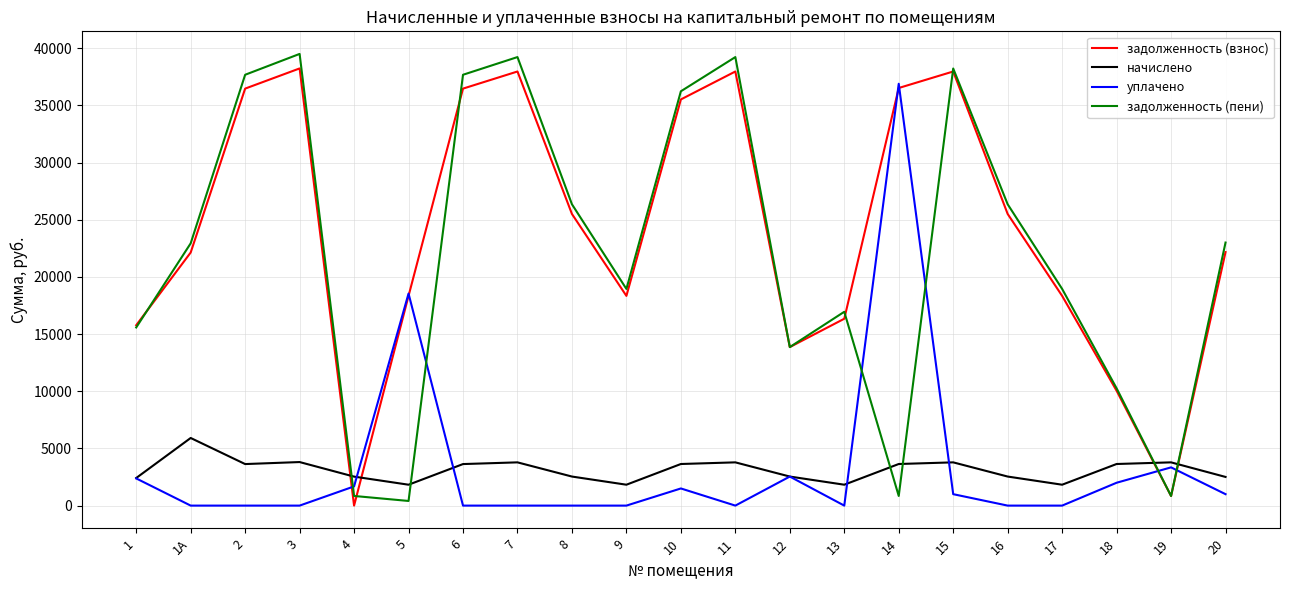

True or false: начислено has a value of 2536.1 at 4.

True